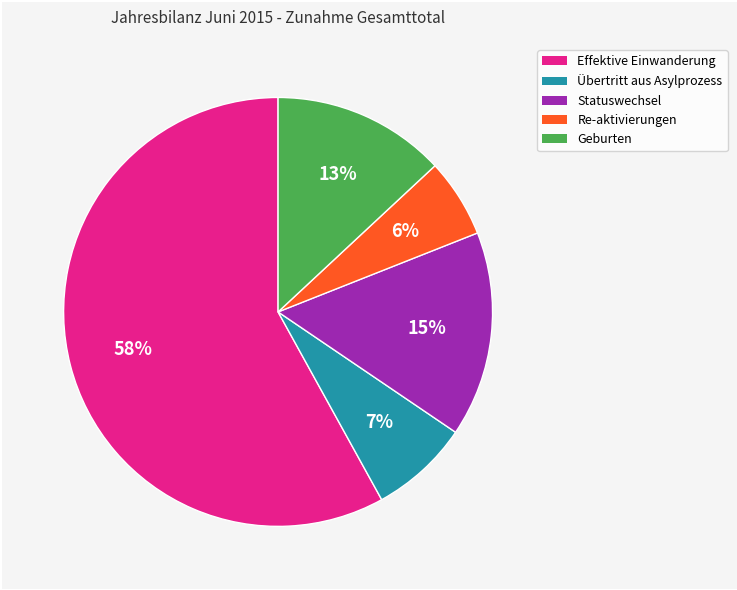

Which slice is the smallest?

Re-aktivierungen